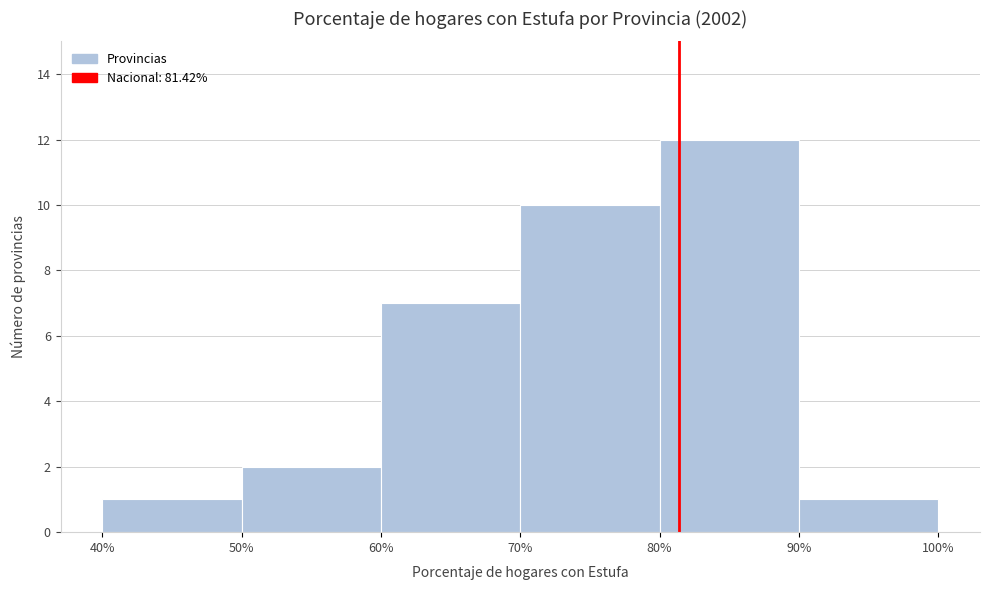

Which range on the x-axis has the tallest bar?

80% to 90%